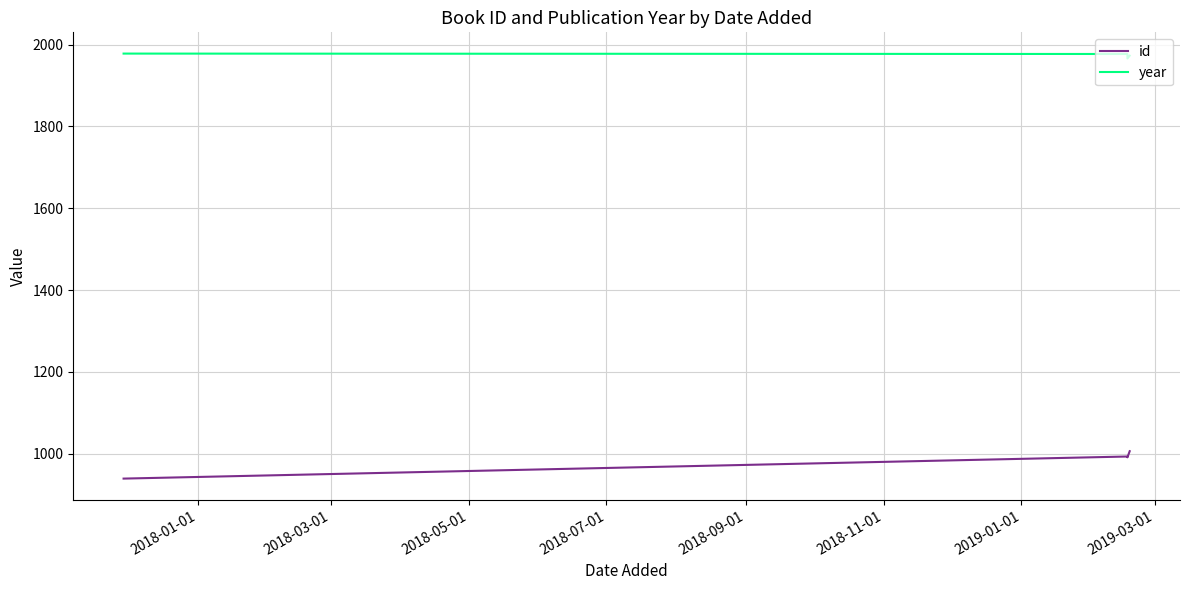

Is it true that year equals 1966 at 2018-05-01?

True